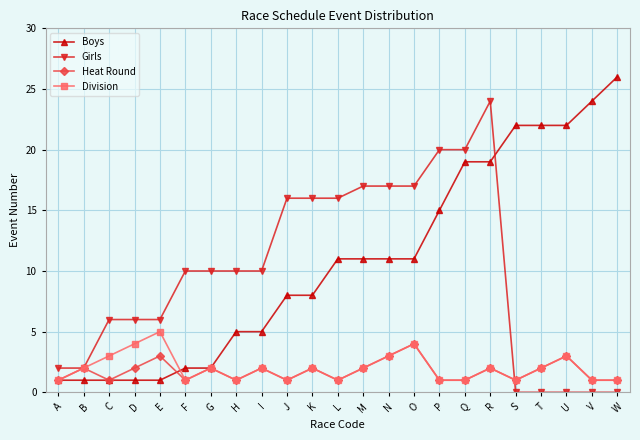

What value does the Division series have at I?

2